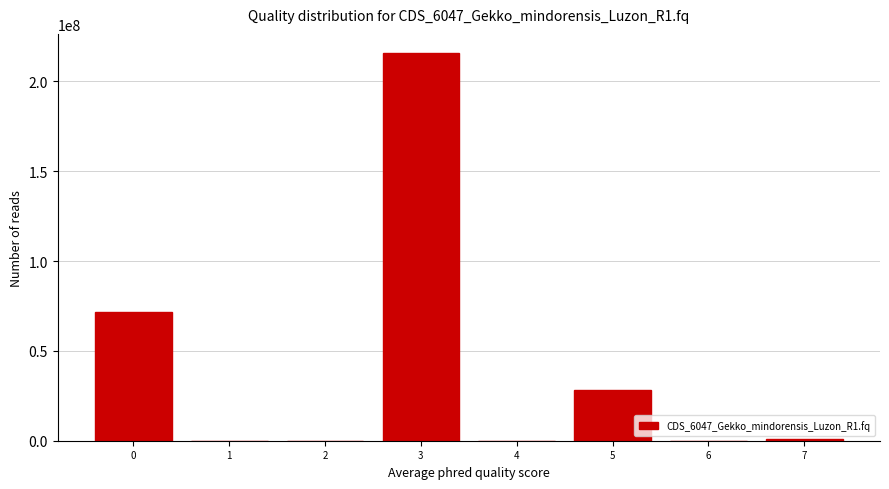

What is the sum of all values?

316367401